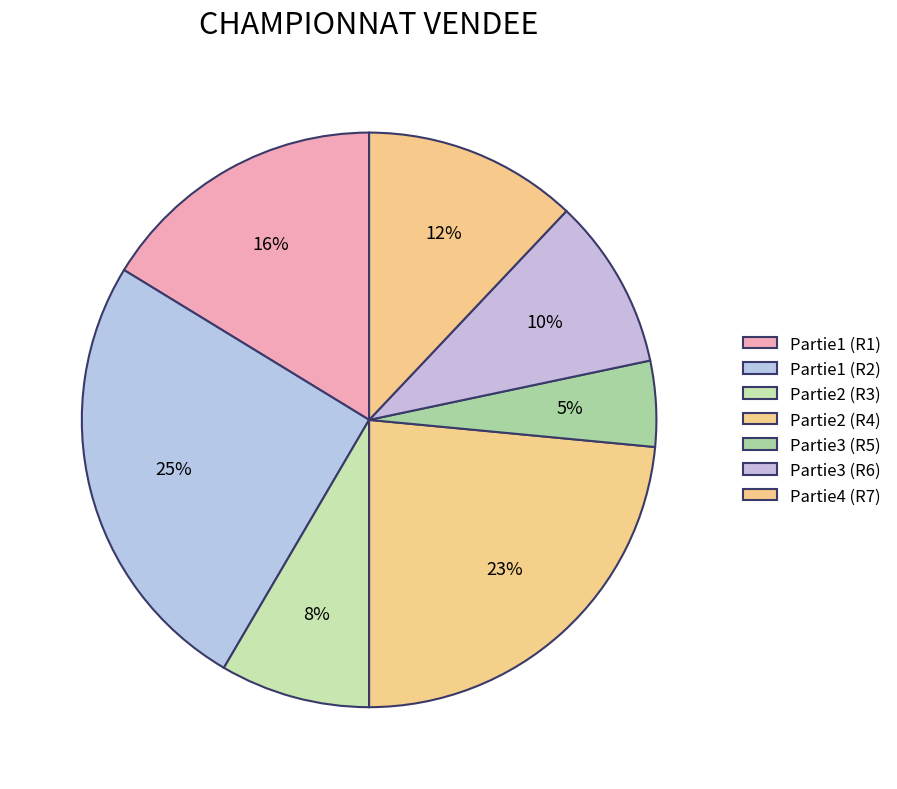

Is there any slice that represents more than half of the pie?

No